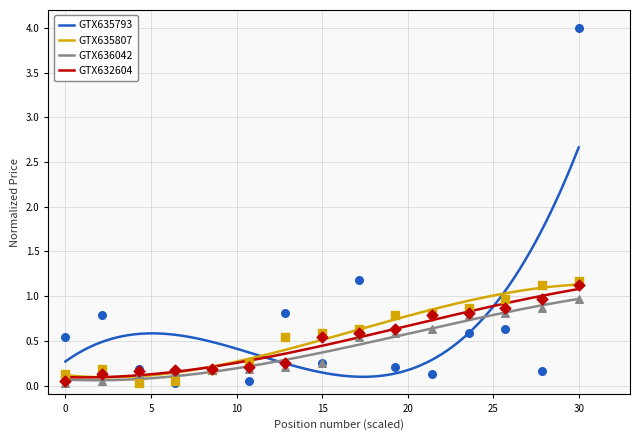

Which series has the widest spread of Y values?

GTX635793